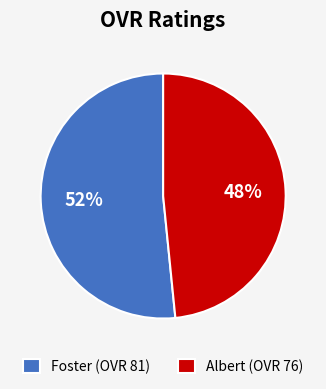

Is the sum of Albert (OVR 76) and Foster (OVR 81) greater than half?

Yes